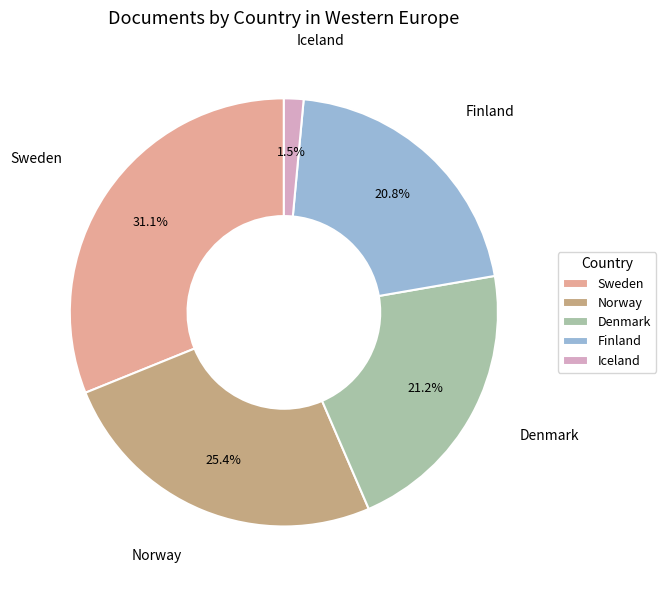

Does Denmark account for over 50% of the chart?

No